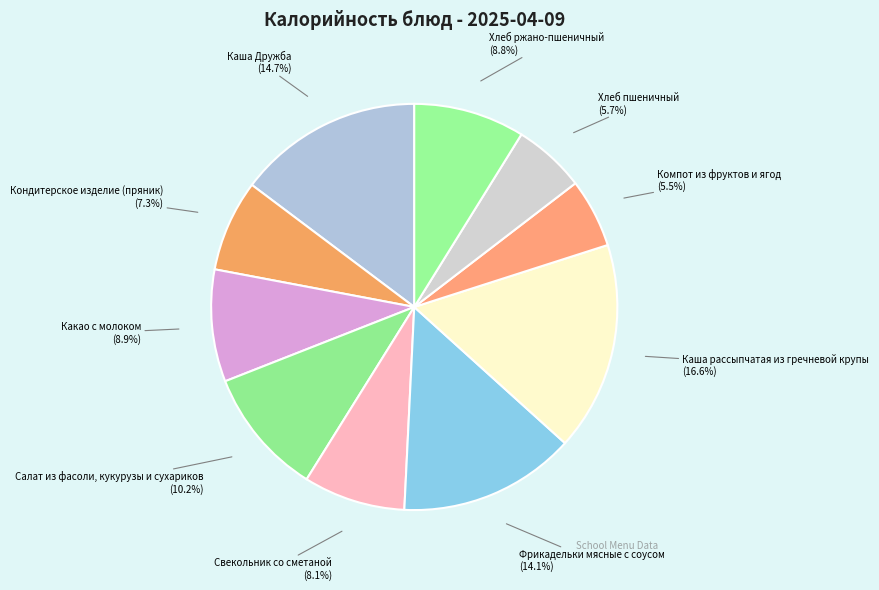

What percentage is NOT represented by Каша рассыпчатая из гречневой крупы?

83.4%